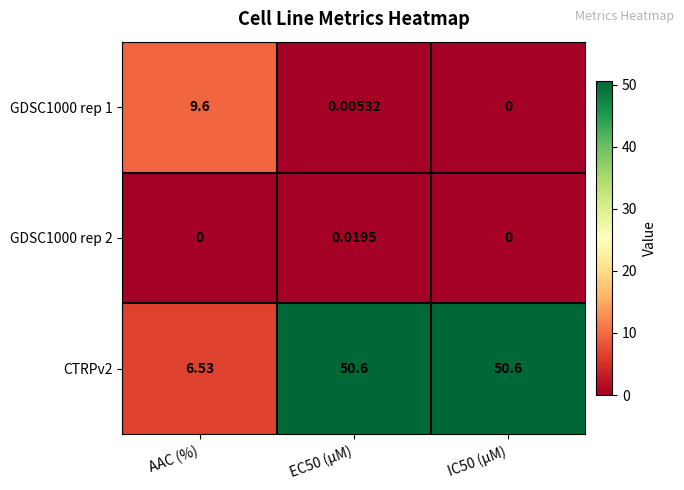

Is the value of GDSC1000 rep 2 at IC50 (µM) greater than the value of GDSC1000 rep 1 at AAC (%)?

No